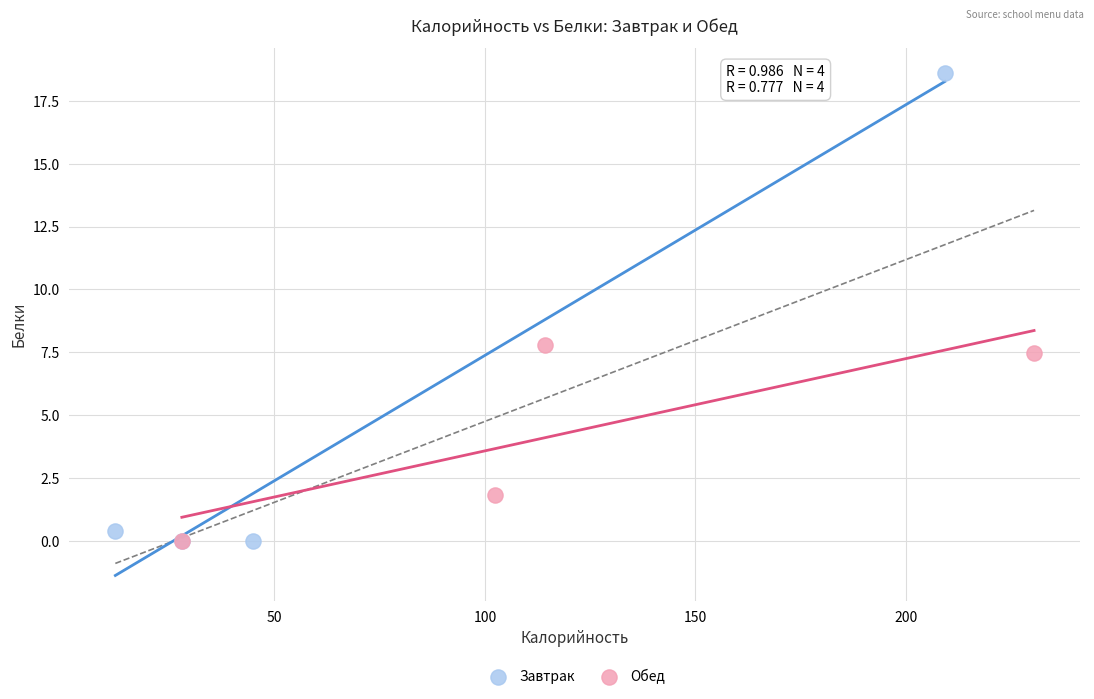

Which series contains the highest Y value?

Завтрак